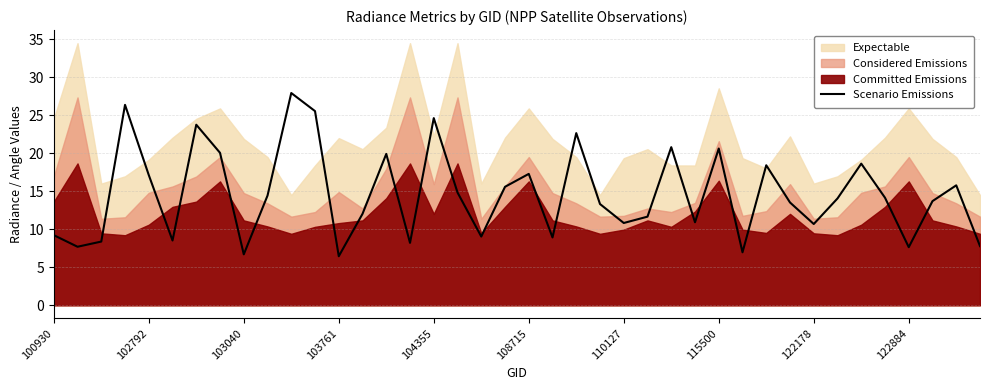

The Scenario Emissions series shows 6.7 at 103040. True or false?

True